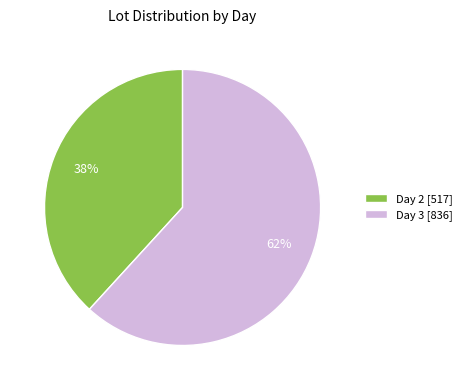

True or false: Day 2 accounts for 29% of the total.

False